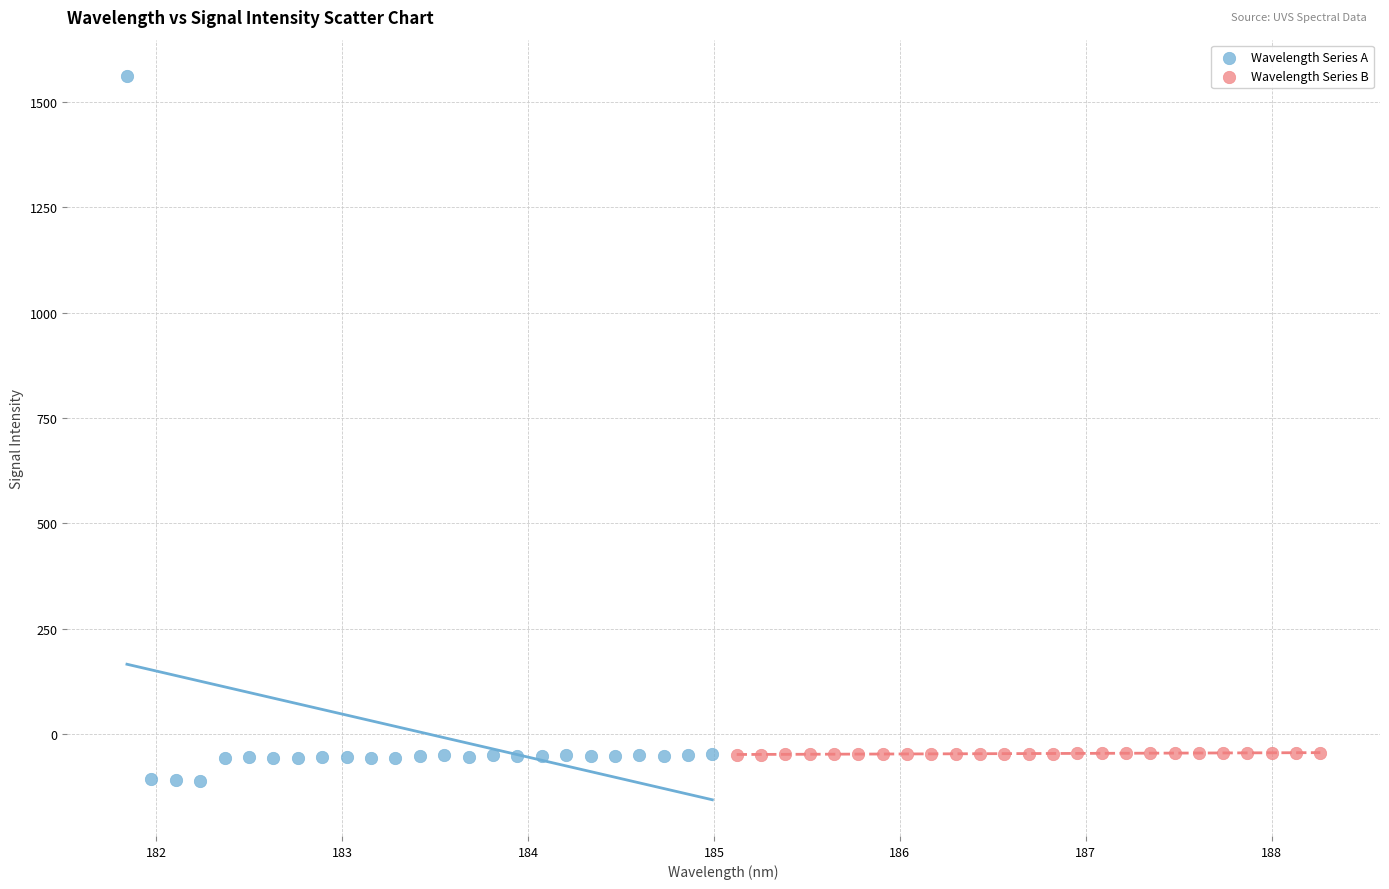

What are all the series names shown in the legend?

Wavelength Series A, Wavelength Series B